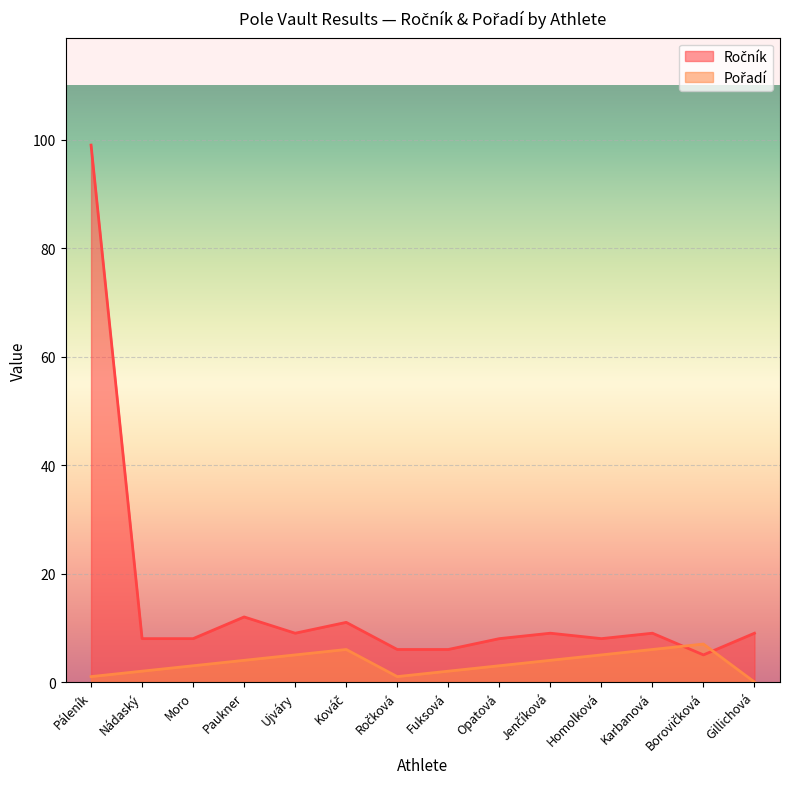

What are all the series names shown in the legend?

Ročník, Pořadí